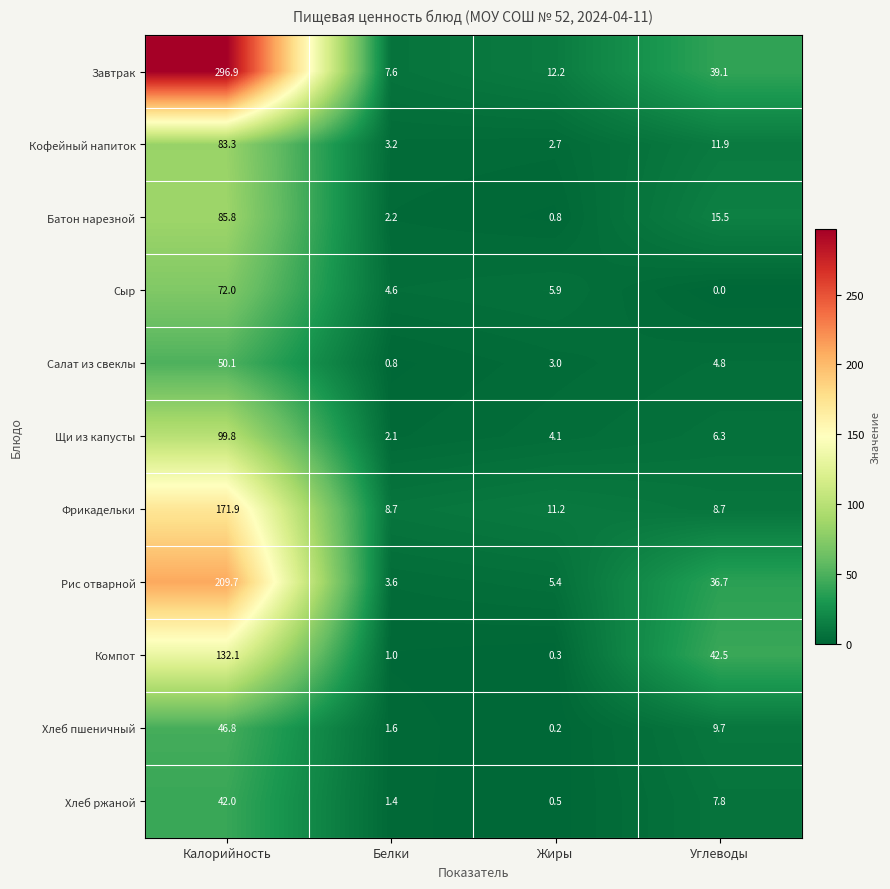

What is the difference between the Компот values at Углеводы and Жиры?

42.2